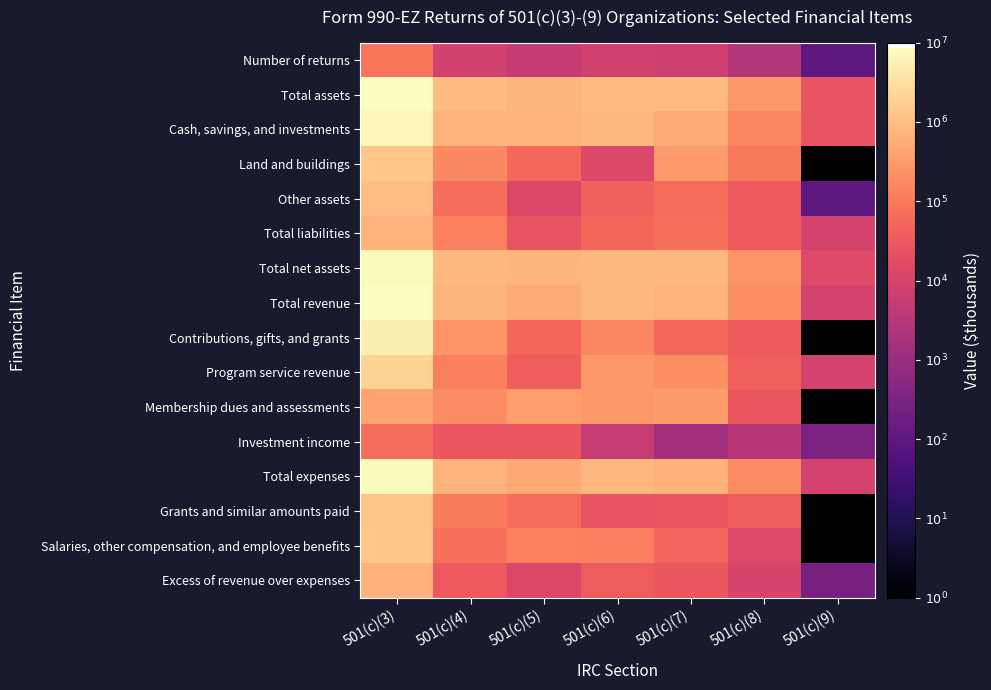

At 501(c)(7), list the series in order from largest to smallest.

Total assets, Total net assets, Total revenue, Total expenses, Cash, savings, and investments, Membership dues and assessments, Land and buildings, Program service revenue, Total liabilities, Other assets, Contributions, gifts, and grants, Salaries, other compensation, and employee benefits, Excess of revenue over expenses, Grants and similar amounts paid, Number of returns, Investment income